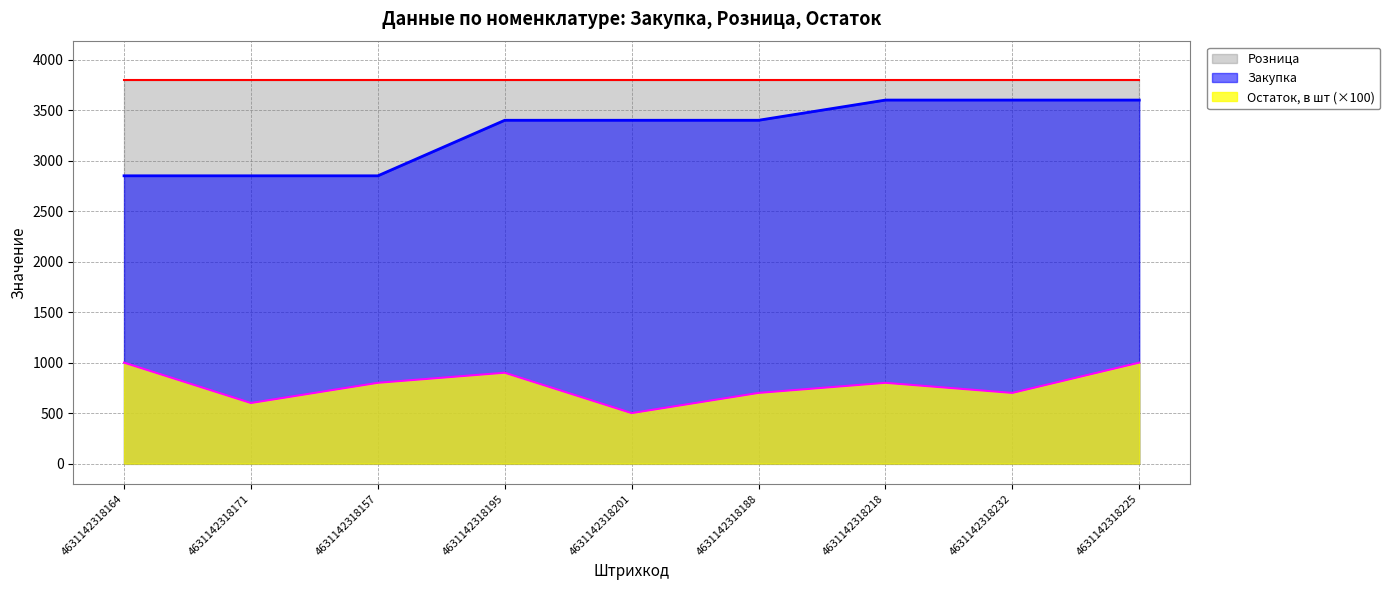

Which series has the largest range (max minus min)?

Закупка